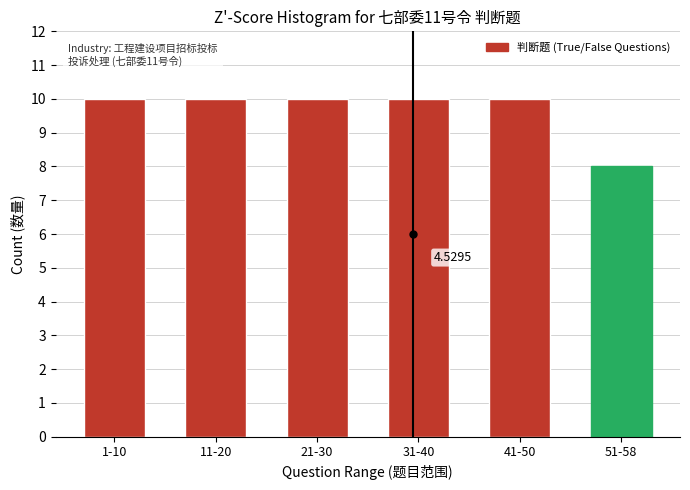

Which has a higher value, 51-58 or 31-40?

31-40